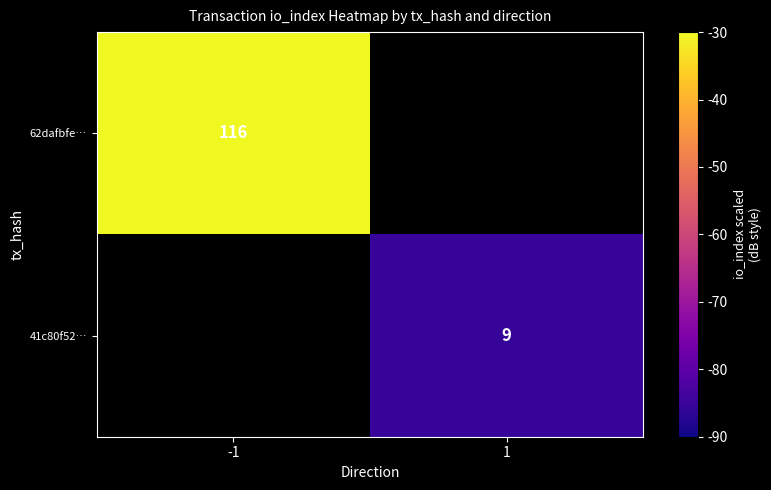

Which has a higher value, 1 or -1?

-1